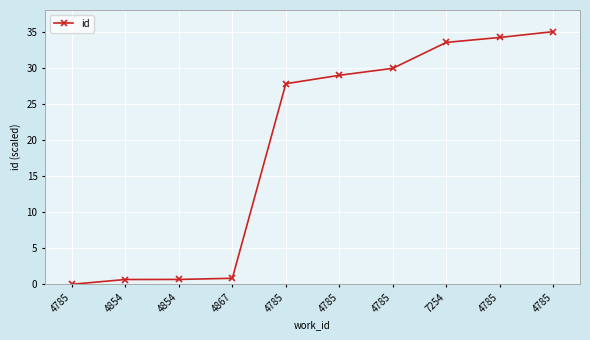

Rank the categories by value from highest to lowest.

4785, 4785, 7254, 4785, 4785, 4785, 4867, 4854, 4854, 4785